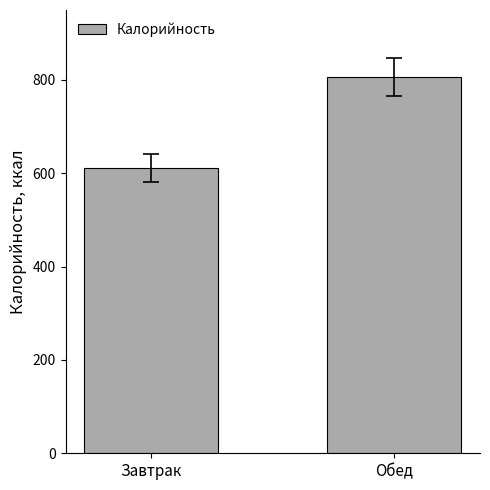

Count the values in the range 611 to 806.

2